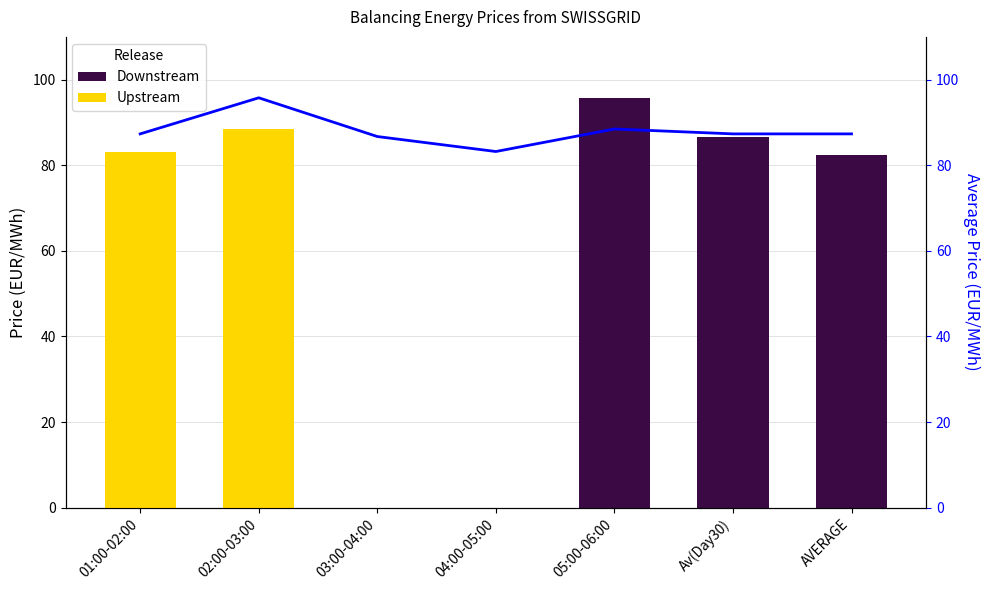

Does the chart contain stacked bars?

No